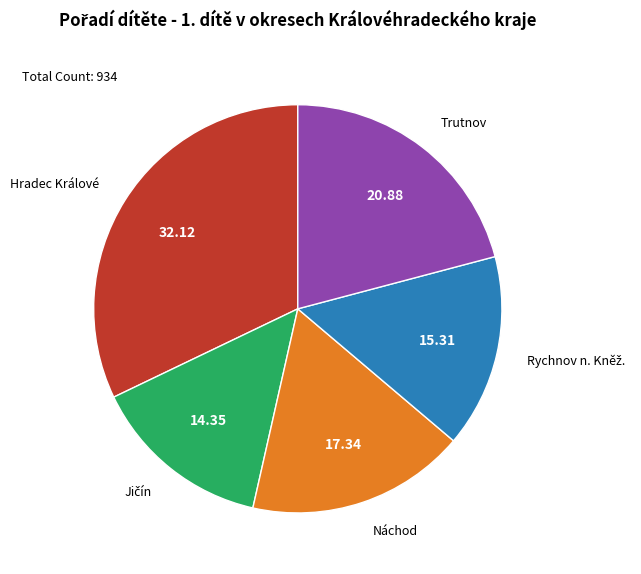

Count the number of slices in the pie.

5